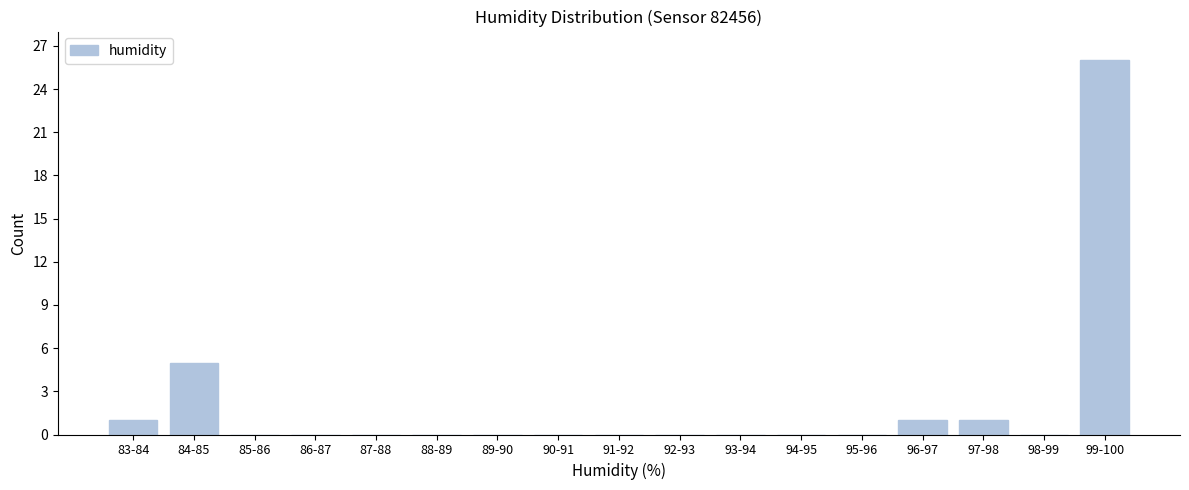

Reading right to left, extract all data points from this chart.

99-100=26	98-99=0	97-98=1	96-97=1	95-96=0	94-95=0	93-94=0	92-93=0	91-92=0	90-91=0	89-90=0	88-89=0	87-88=0	86-87=0	85-86=0	84-85=5	83-84=1